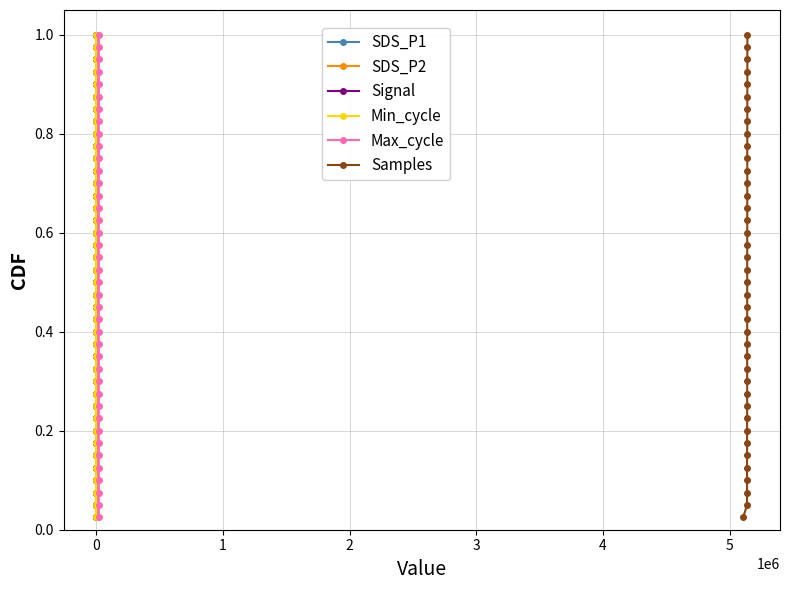

True or false: Samples has more than 1 interior local peaks.

False